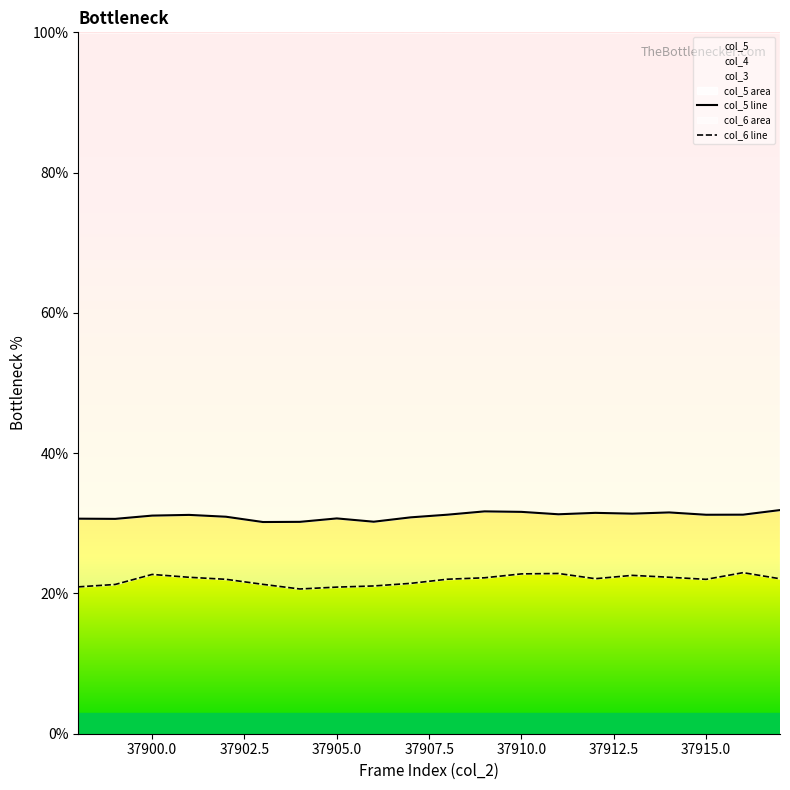

What is the minimum value for col_6 line?

20.6